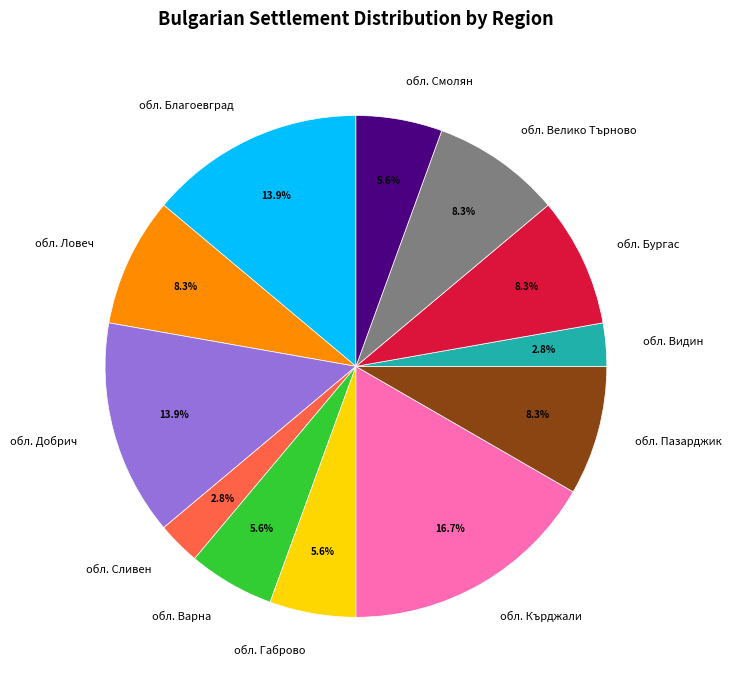

What is the ratio of the value at обл. Видин to the value at обл. Ловеч?

0.3